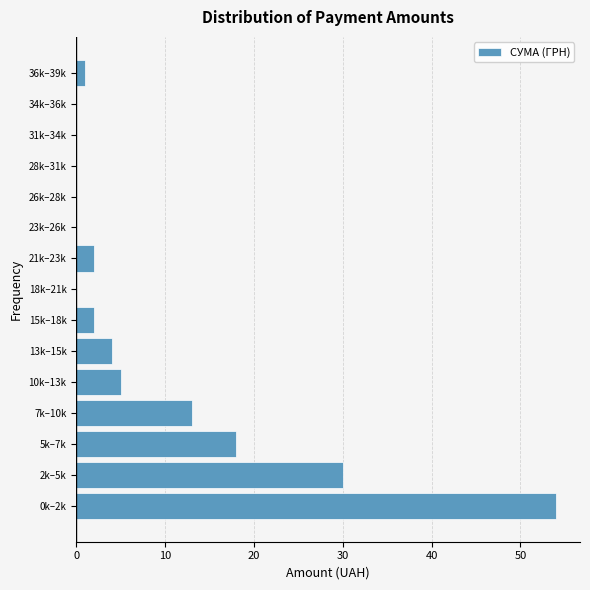

Reading bottom to top, what are all the values shown in this chart?

0k–2k=54	2k–5k=30	5k–7k=18	7k–10k=13	10k–13k=5	13k–15k=4	15k–18k=2	18k–21k=0	21k–23k=2	23k–26k=0	26k–28k=0	28k–31k=0	31k–34k=0	34k–36k=0	36k–39k=1